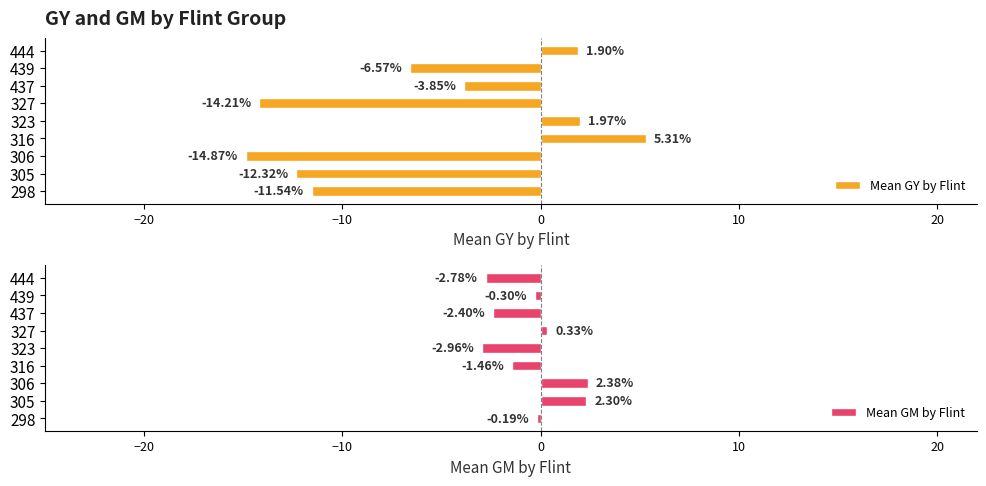

What is the difference between the maximum and minimum values in the Mean GY by Flint series?

20.2